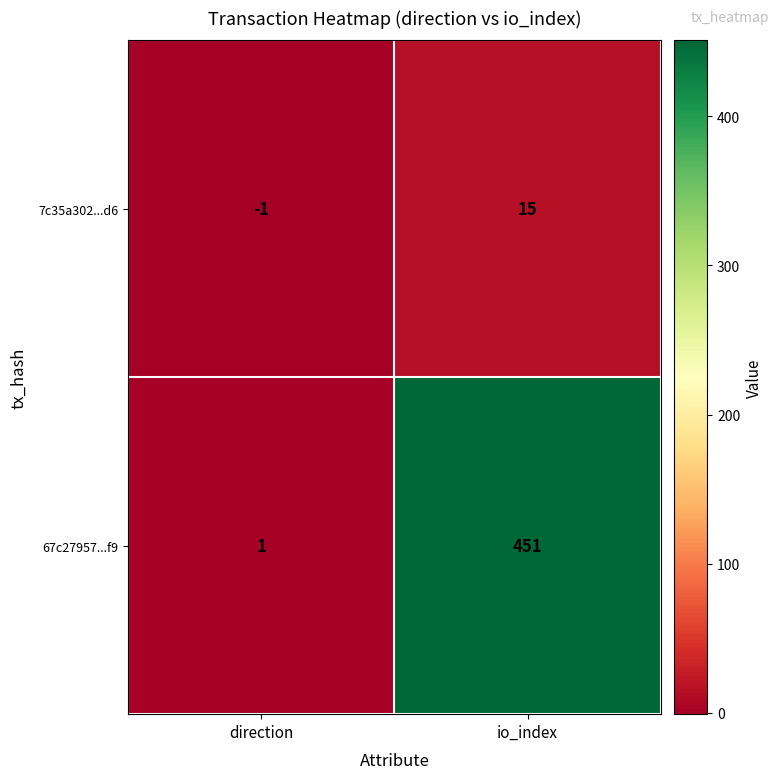

Which series changed the most between direction and io_index?

67c27957...f9